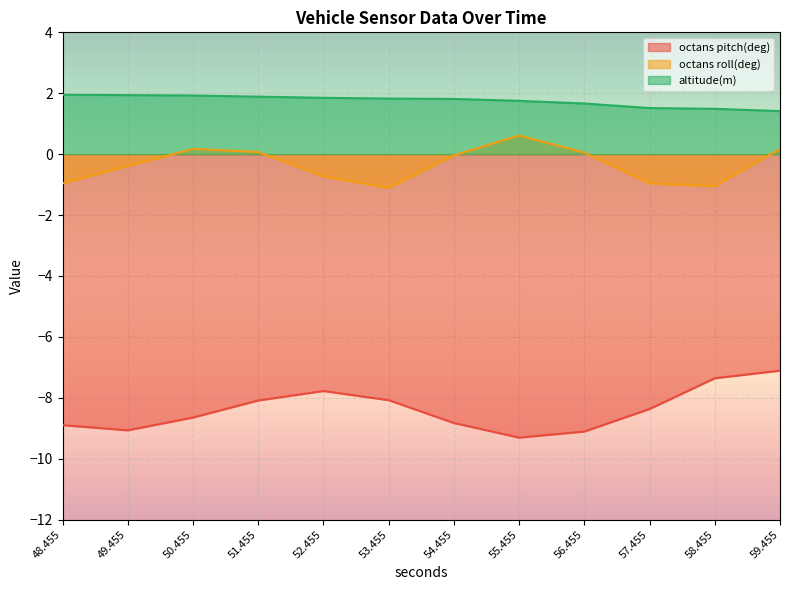

How many values in the octans roll(deg) series are below 0?

7